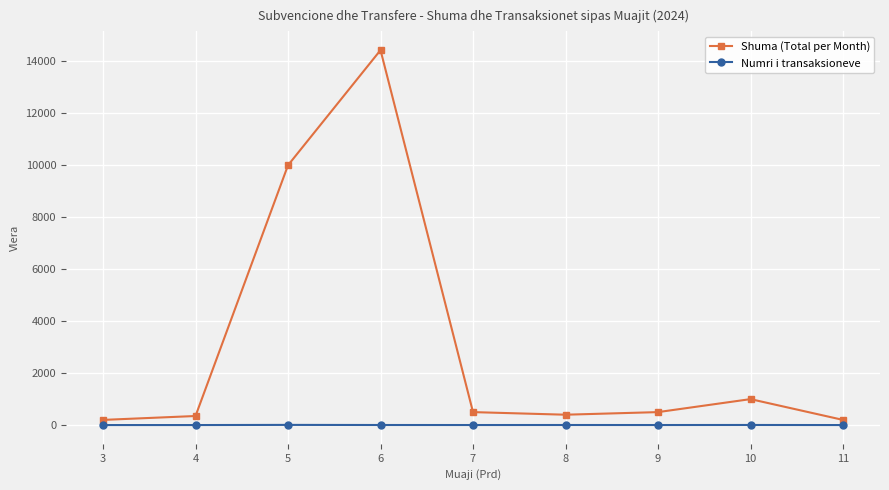

Is it true that Numri i transaksioneve equals 4 at 8?

True